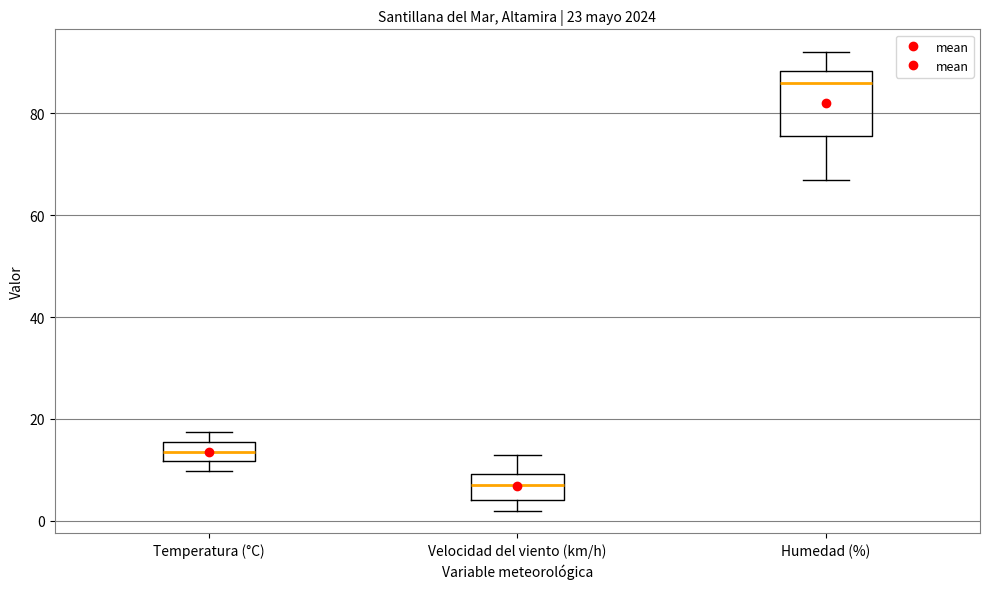

Reading left to right, transcribe this box plot: for each box, give where its median line is, the range the box spans, and where its two whiskers end, as read against the y-axis. The values are not printed on the chart, so give them approximately, as read against the axis.

Temperatura (°C): median 14, box 12 to 16, whiskers 10 to 18
Velocidad del viento (km/h): median 8, box 4 to 10, whiskers 2 to 14
Humedad (%): median 86, box 76 to 88, whiskers 68 to 92